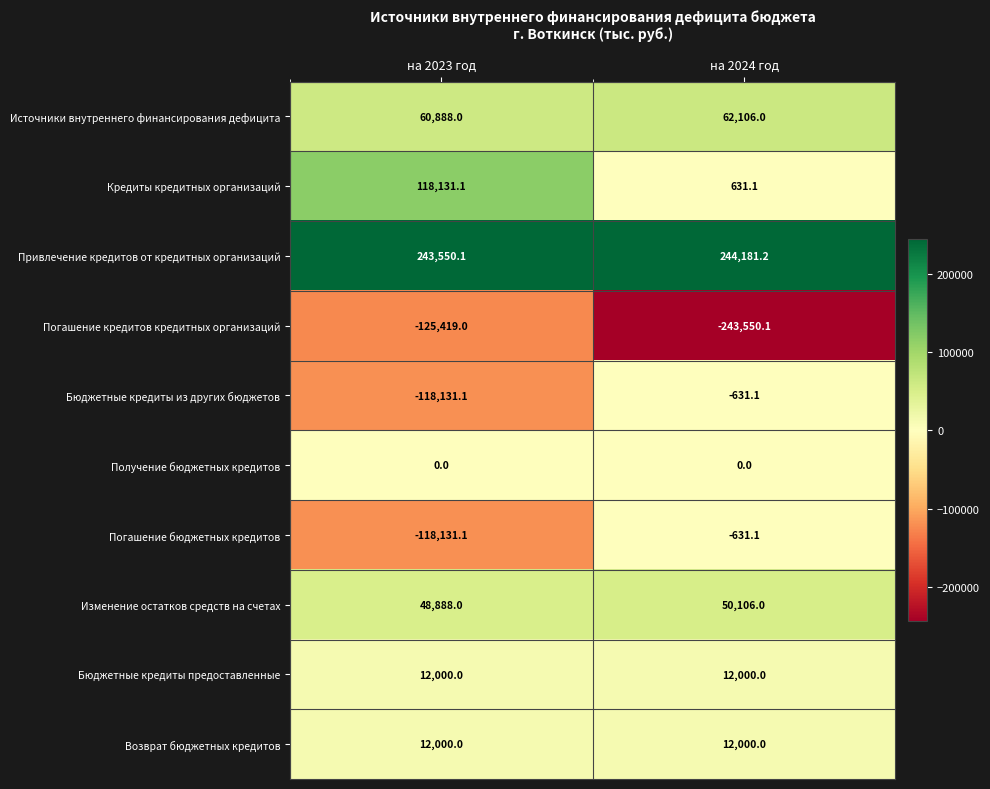

Rank the categories by Погашение бюджетных кредитов value from lowest to highest.

на 2023 год, на 2024 год